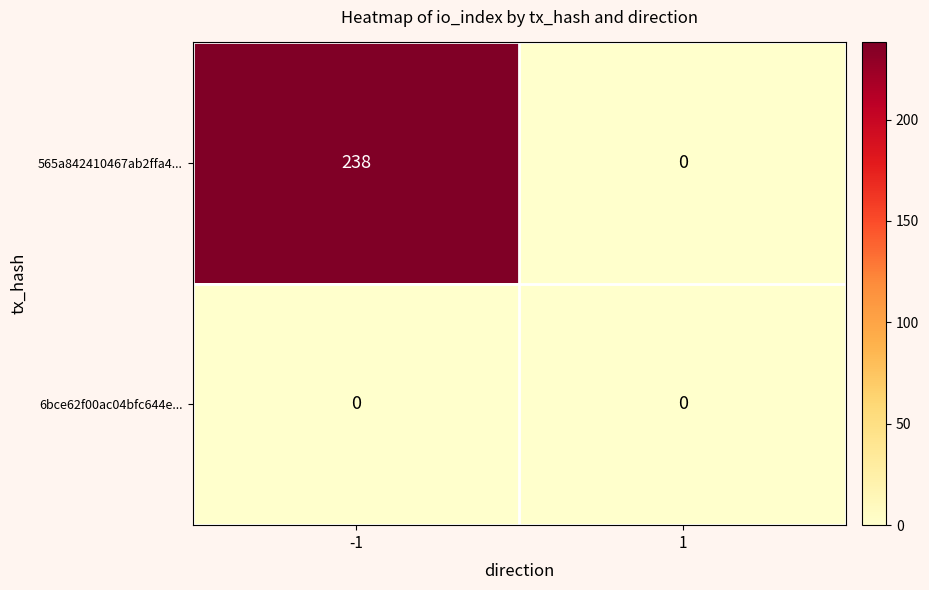

Which series has the largest total across all categories?

565a842410467ab2ffa4...